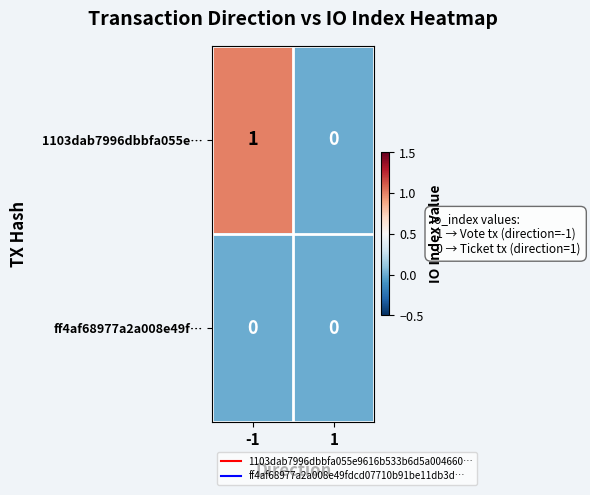

List the series in order of their peak value, highest first.

1103dab7996dbbfa055e…, ff4af68977a2a008e49f…